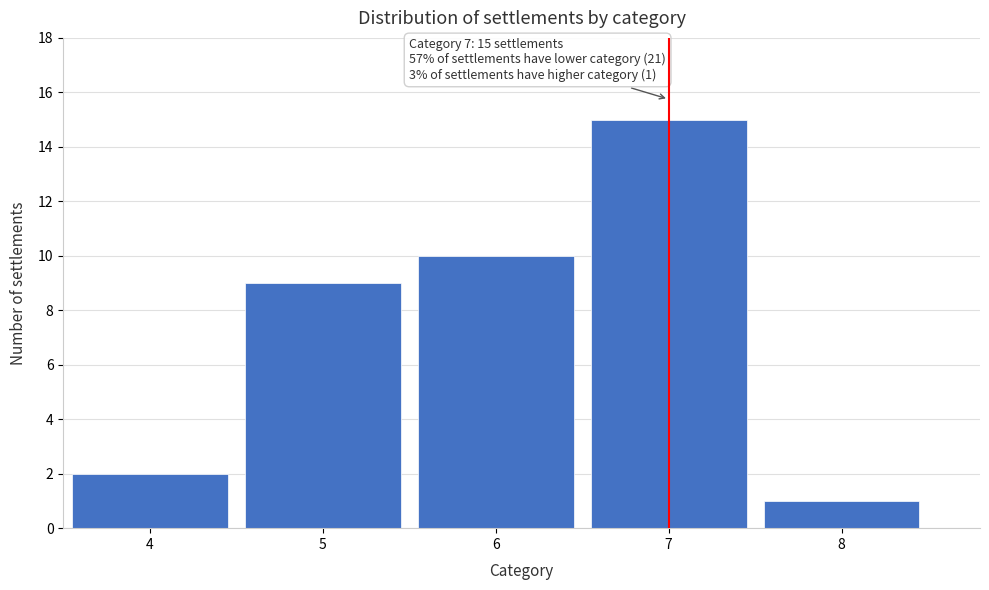

Reading left to right, extract all data points from this chart.

2	9	10	15	1